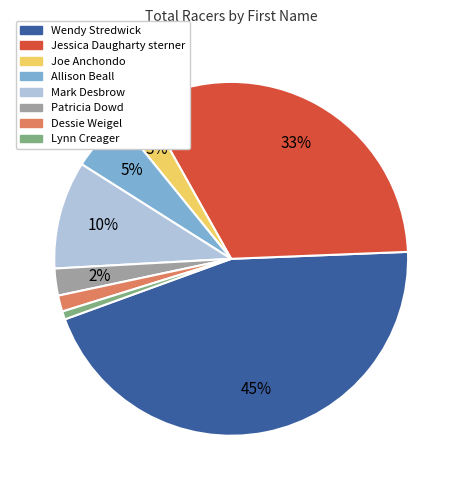

Do Mark and Wendy together represent more than half of the pie?

Yes